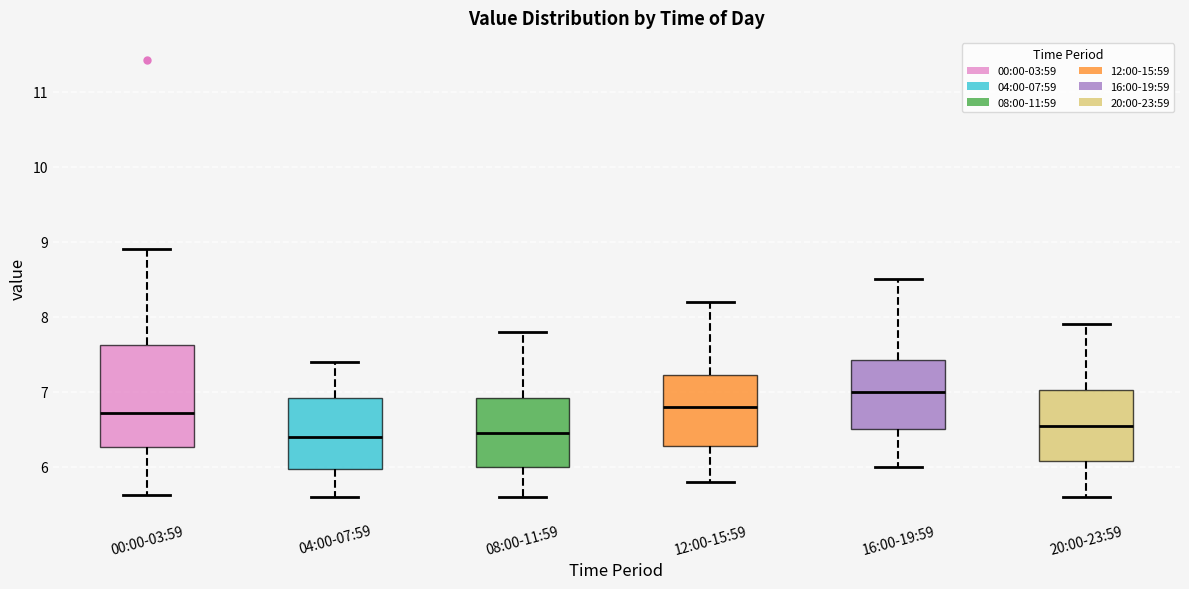

Which box is the tallest, from its lower edge to its upper edge?

00:00-03:59